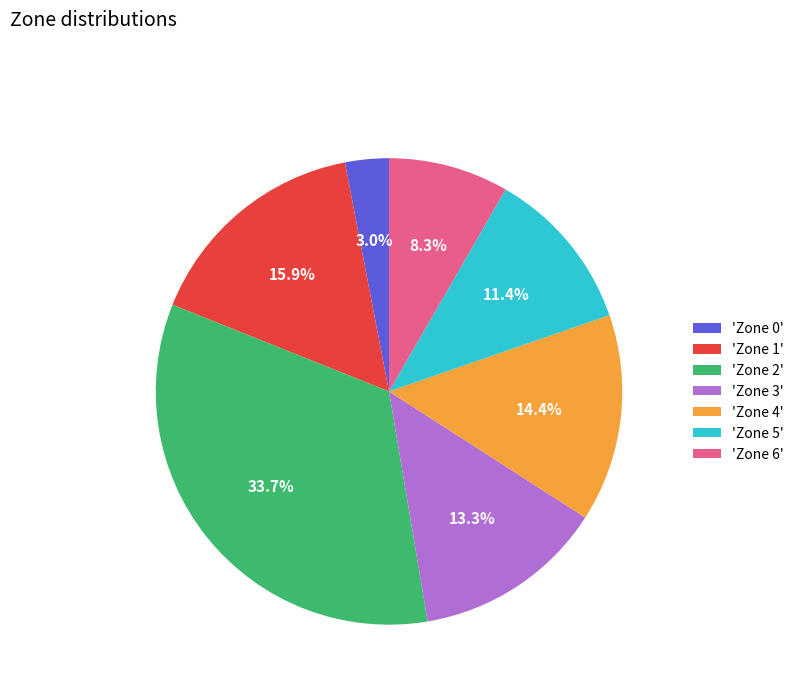

What is the smallest slice in the pie chart?

'Zone 0'